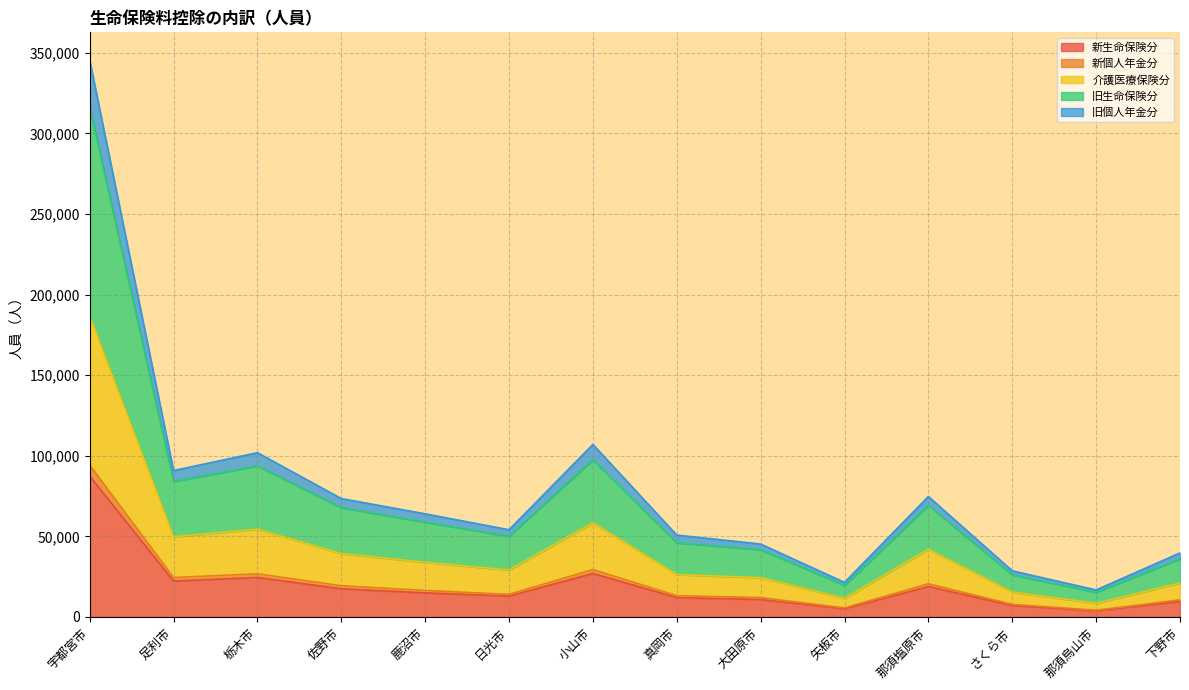

Which label corresponds to the largest value in the chart?

宇都宮市